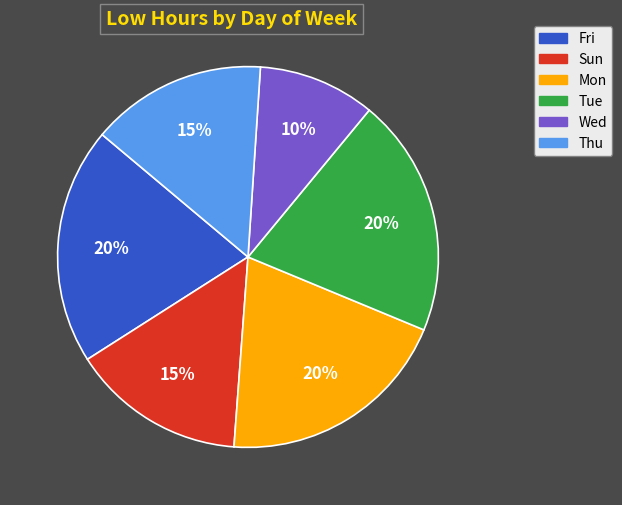

To the nearest percent, what is the difference between the largest and smallest slice percentages?

10%